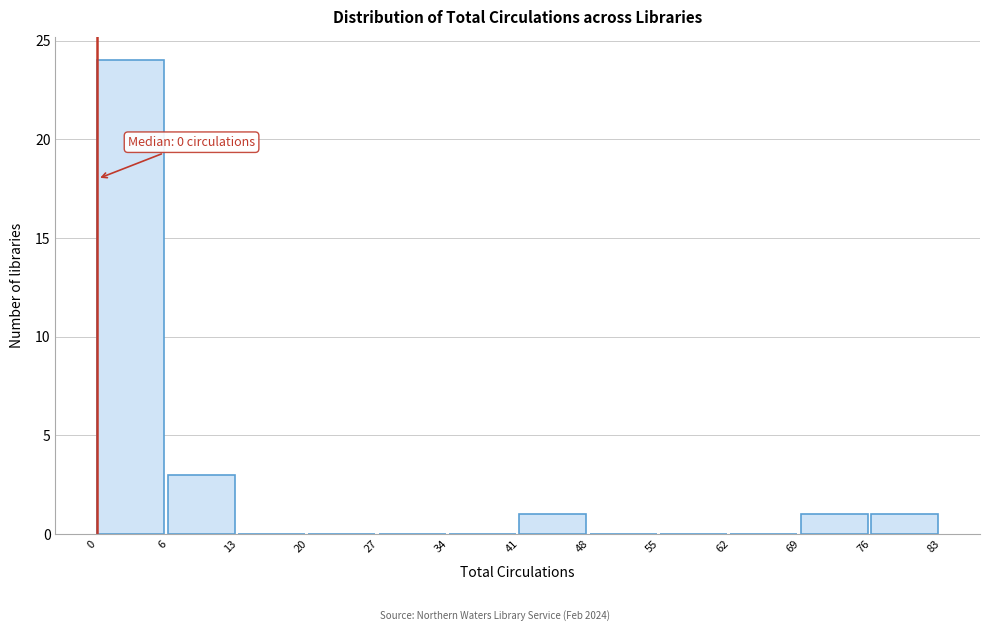

Reading left to right, list all the values displayed in this chart.

0=24	6=3	13=0	20=0	27=0	34=0	41=1	48=0	55=0	62=0	69=1	76=1